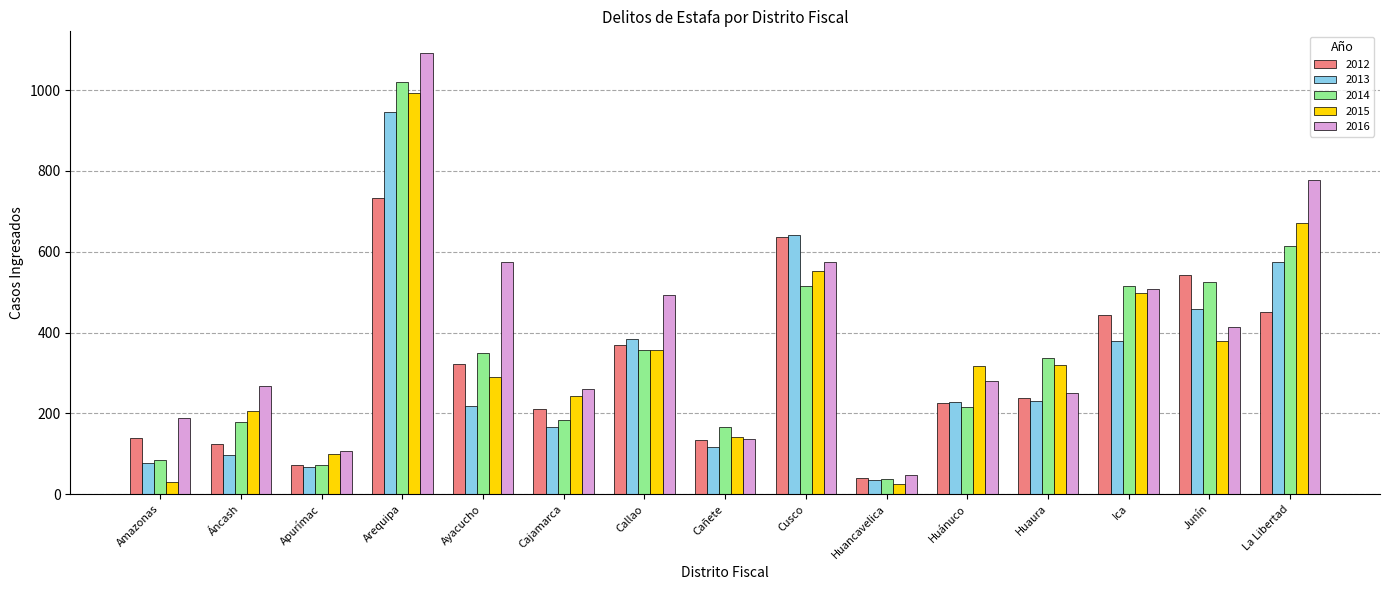

Count the number of categories in the chart.

15